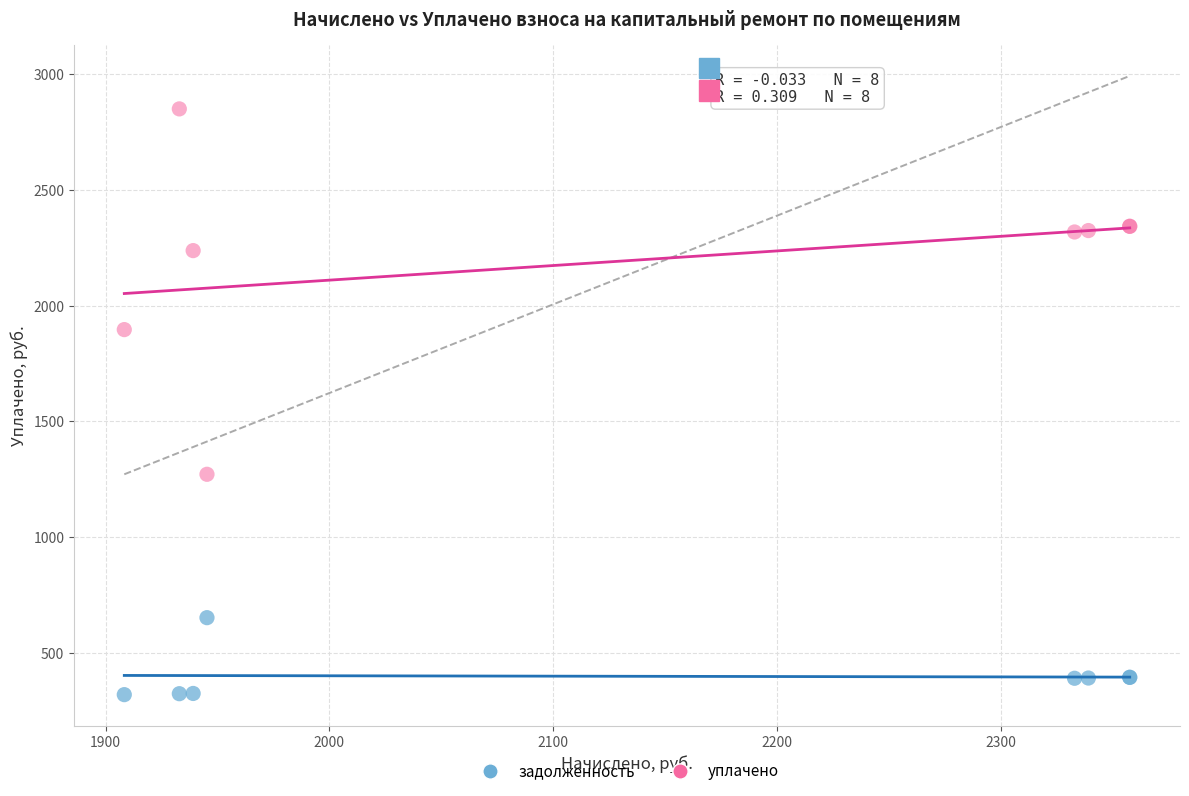

Which series reaches the maximum Y coordinate?

уплачено